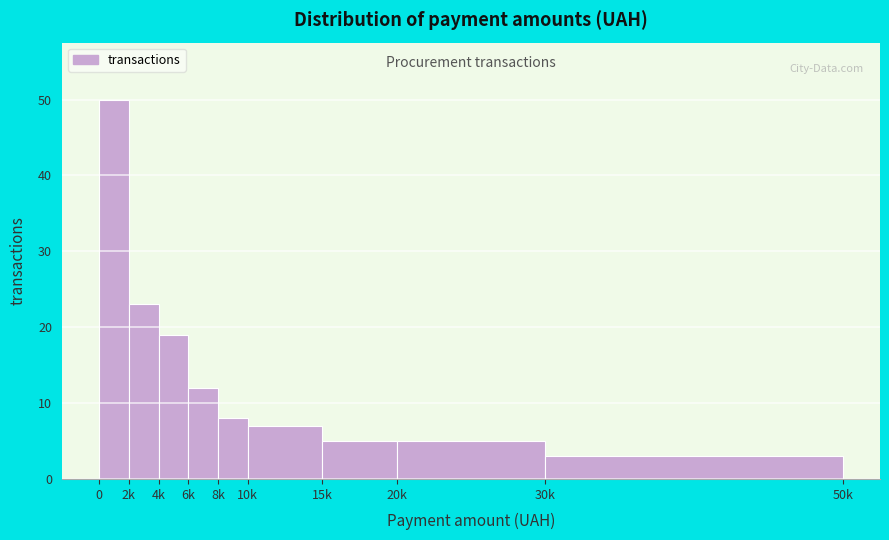

Reading right to left, what are all the values shown in this chart?

3	5	5	7	8	12	19	23	50